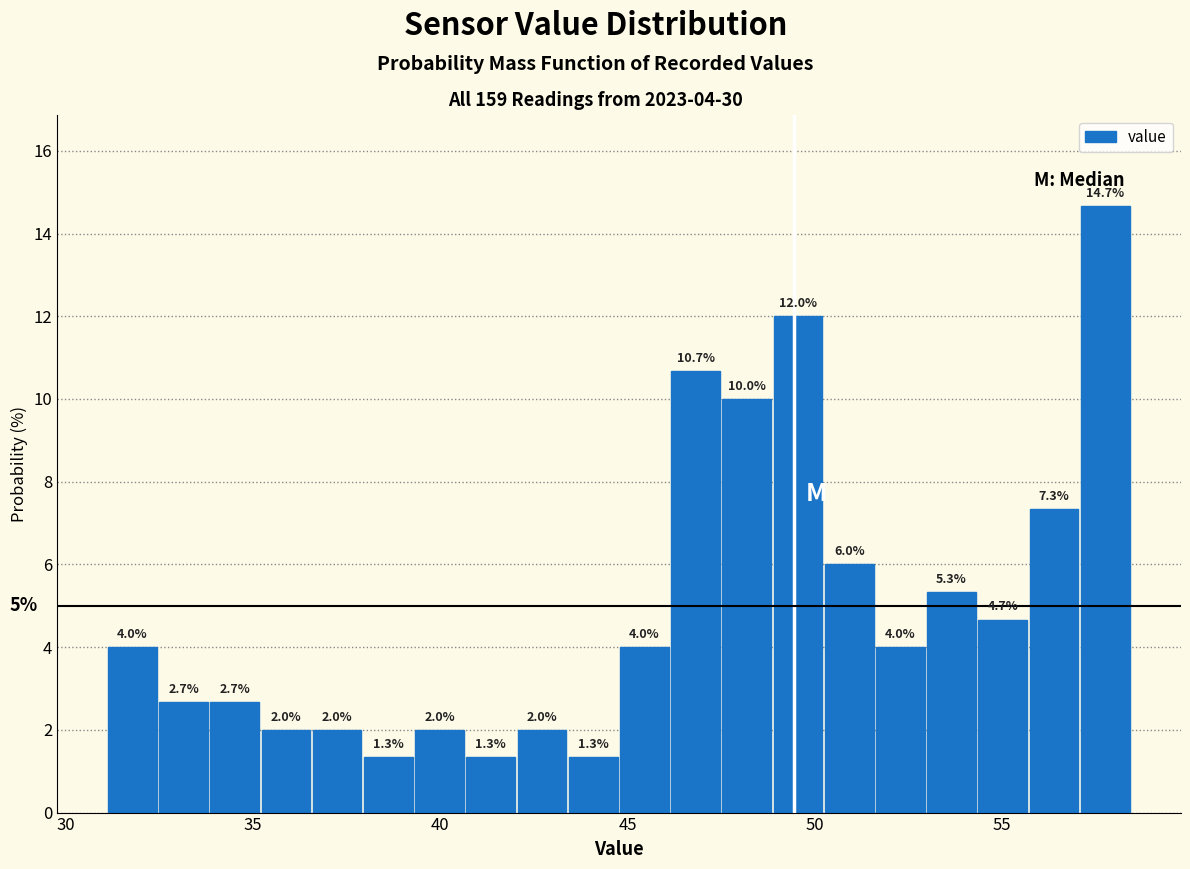

Read against the x-axis, roughly where is the centre of the tallest bar?

58.0